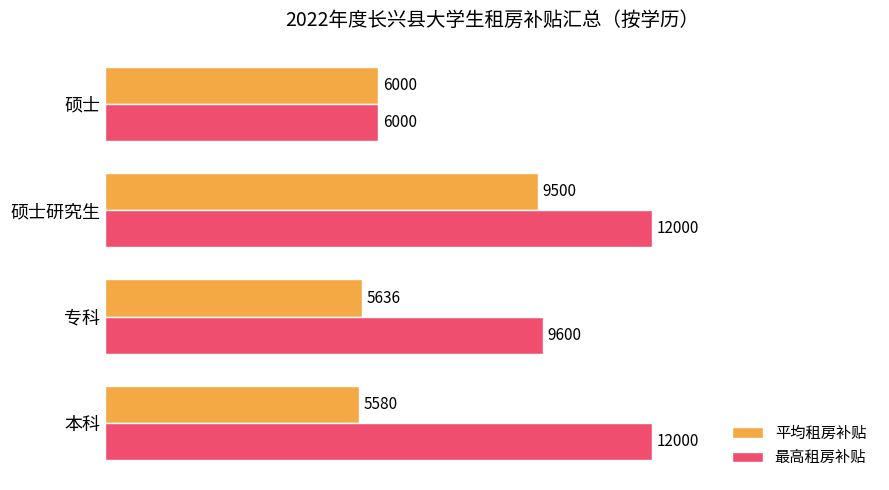

At which label does 最高租房补贴 reach its minimum?

硕士